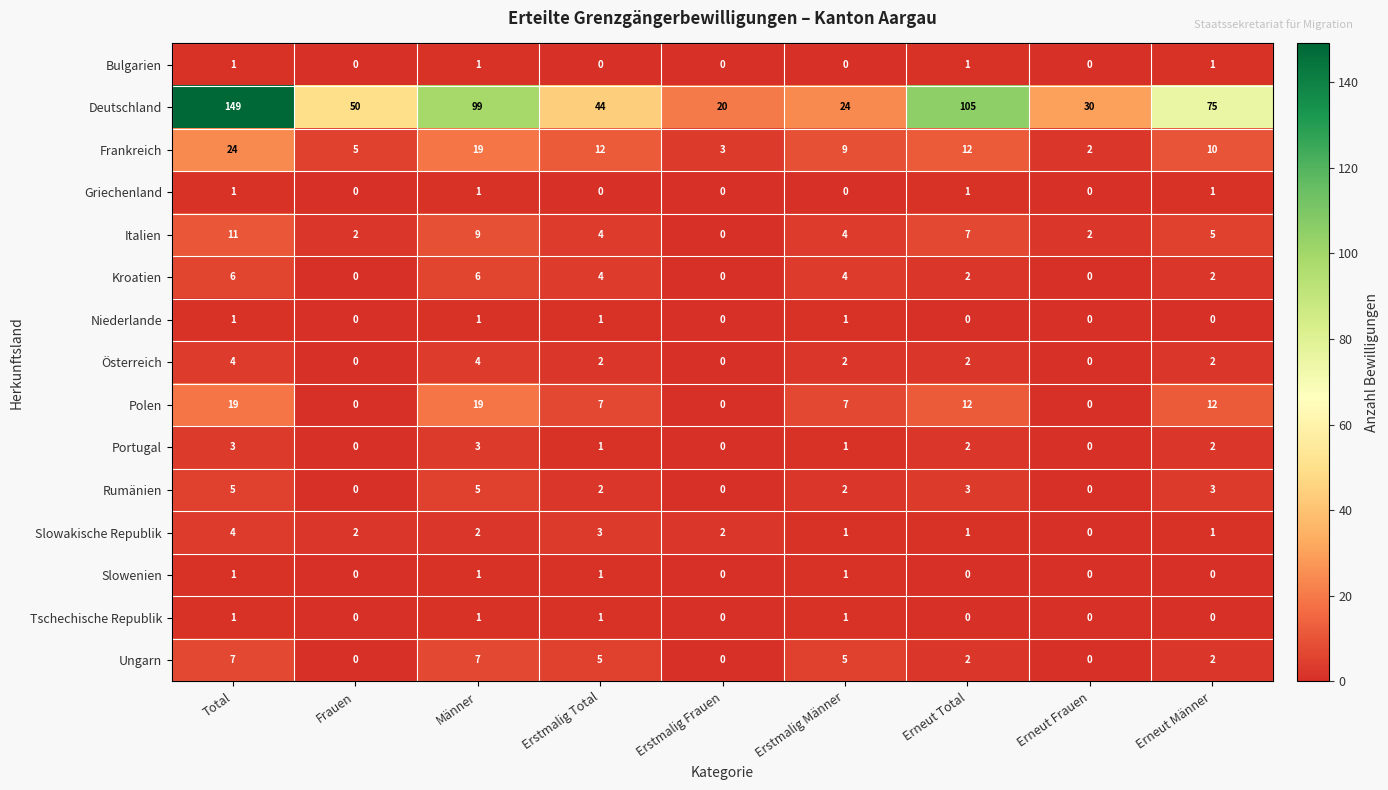

True or false: Slowenien has a value of -1 at Erstmalig Frauen.

False